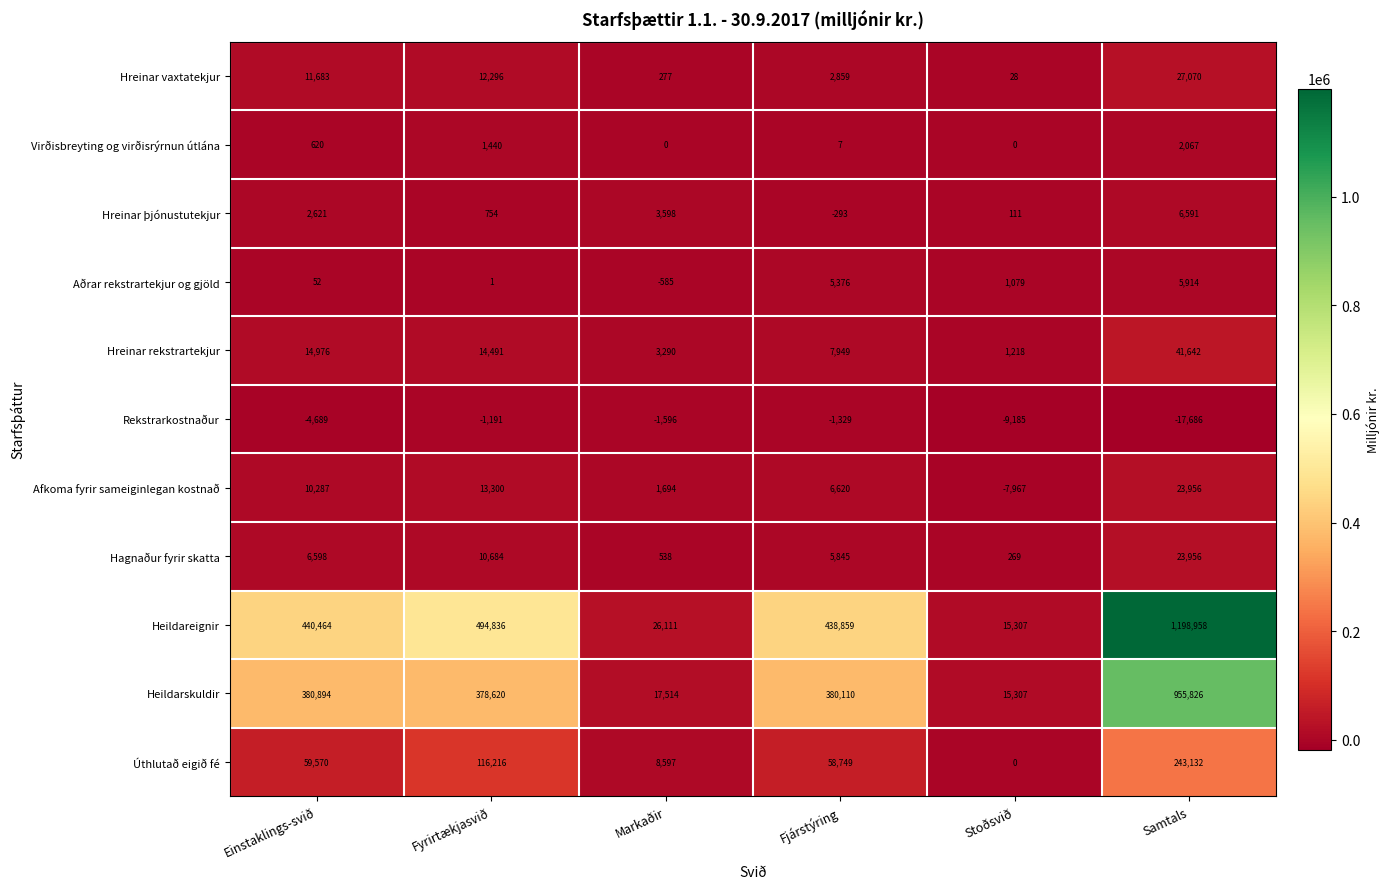

At which label is Heildareignir closest to 607132?

Fyrirtækjasvið